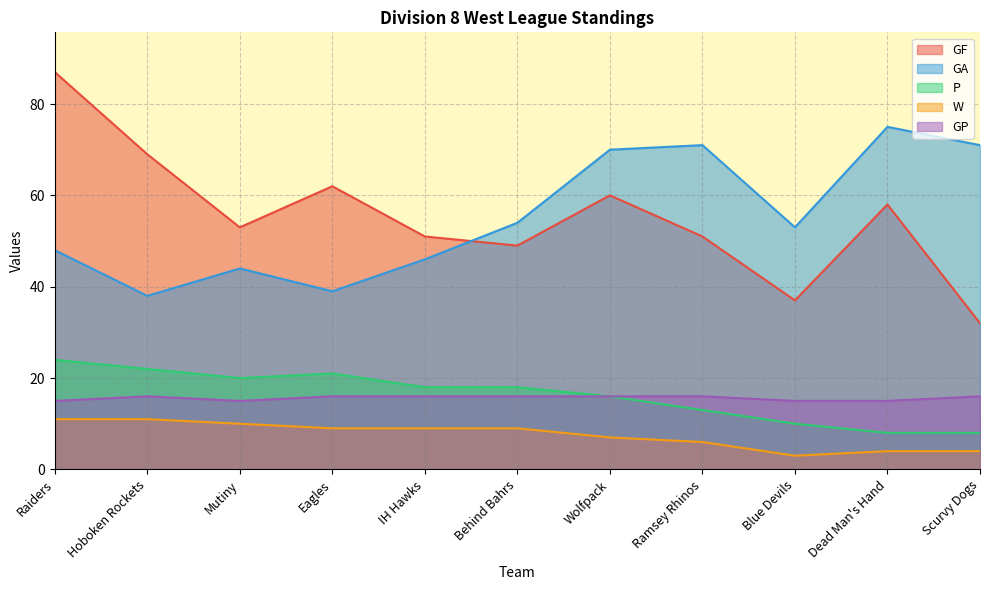

The value of P at Scurvy Dogs is 5. True or false?

False